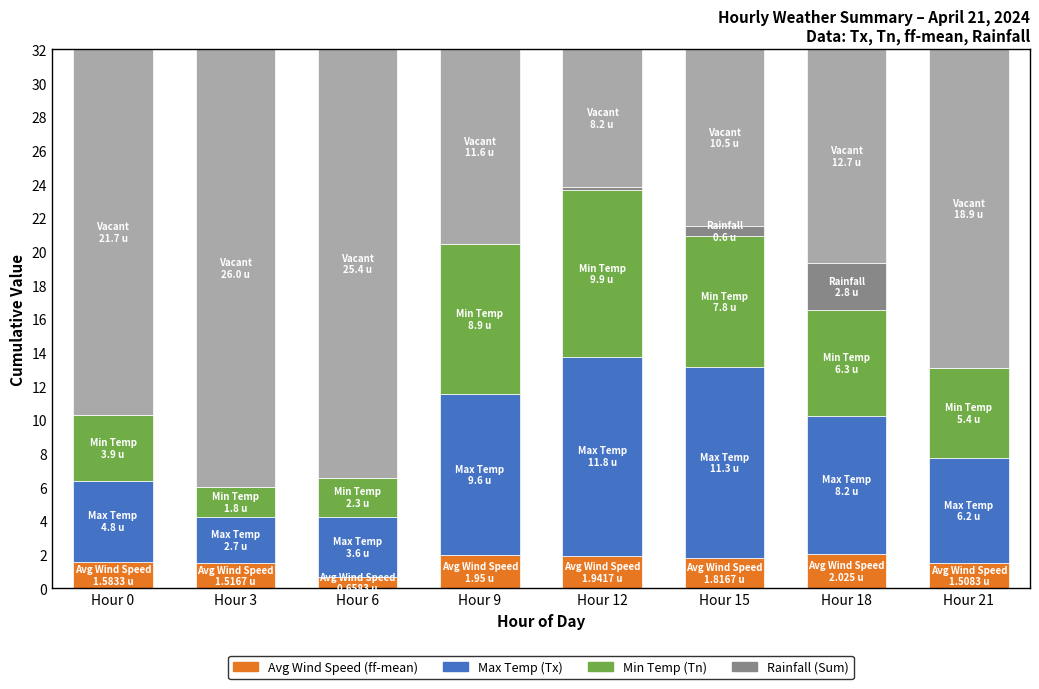

Which series changed the most between Hour 6 and Hour 12?

Max Temp (Tx)